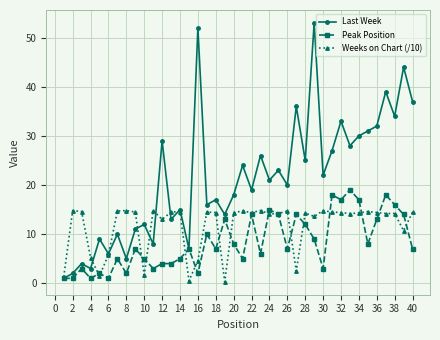

True or false: Peak Position has more than 1 interior local peaks.

True